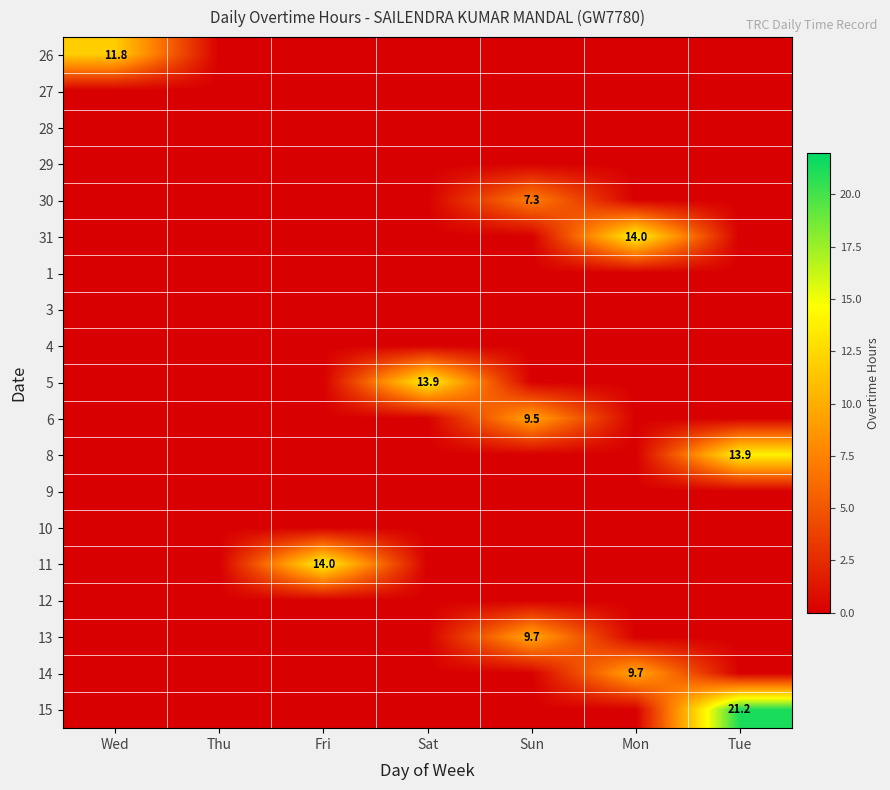

What is the spread (max minus min) of values at Sun?

9.7